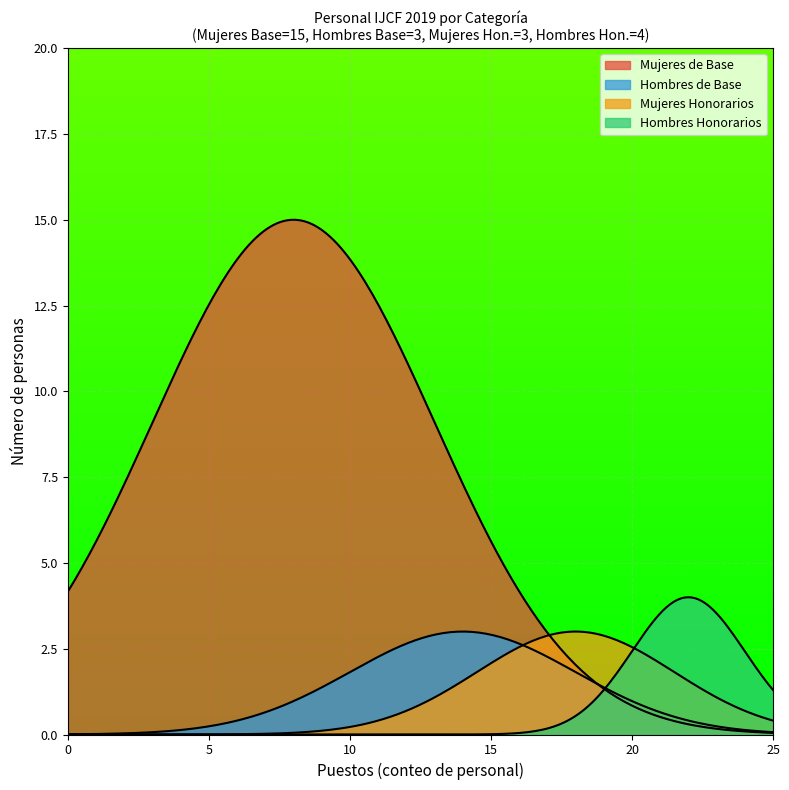

How many lines are shown in the chart?

4